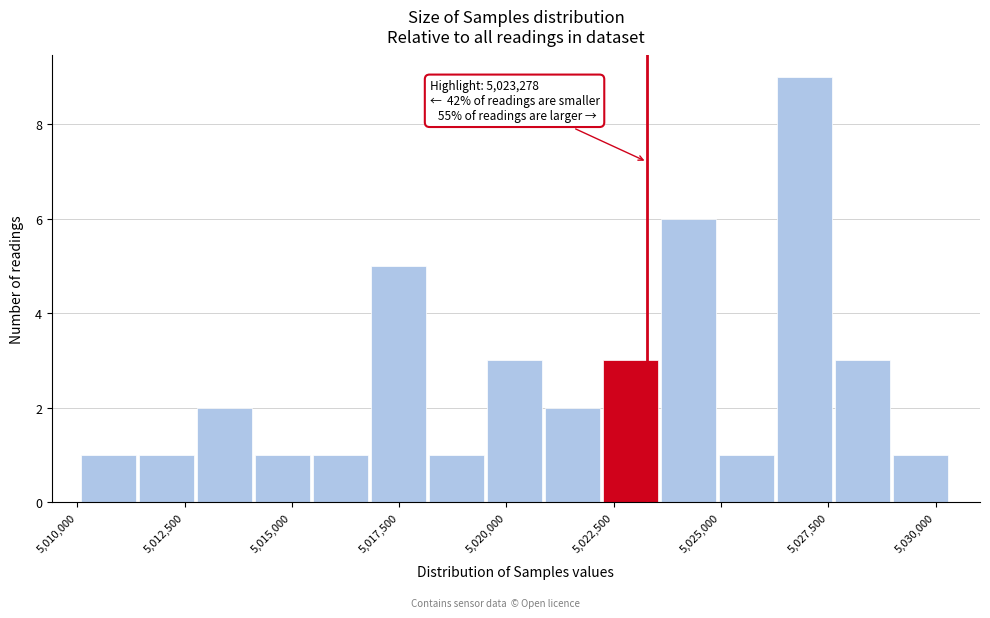

Read against the x-axis, roughly where is the centre of the tallest bar?

5027000